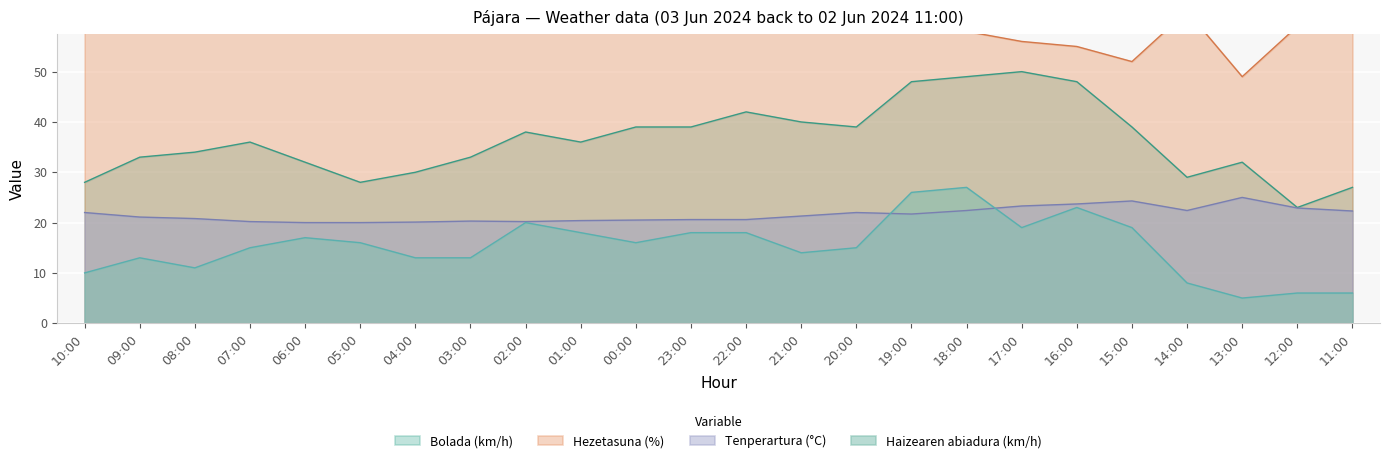

True or false: Bolada (km/h) and Hezetasuna (%) cross at least once.

False